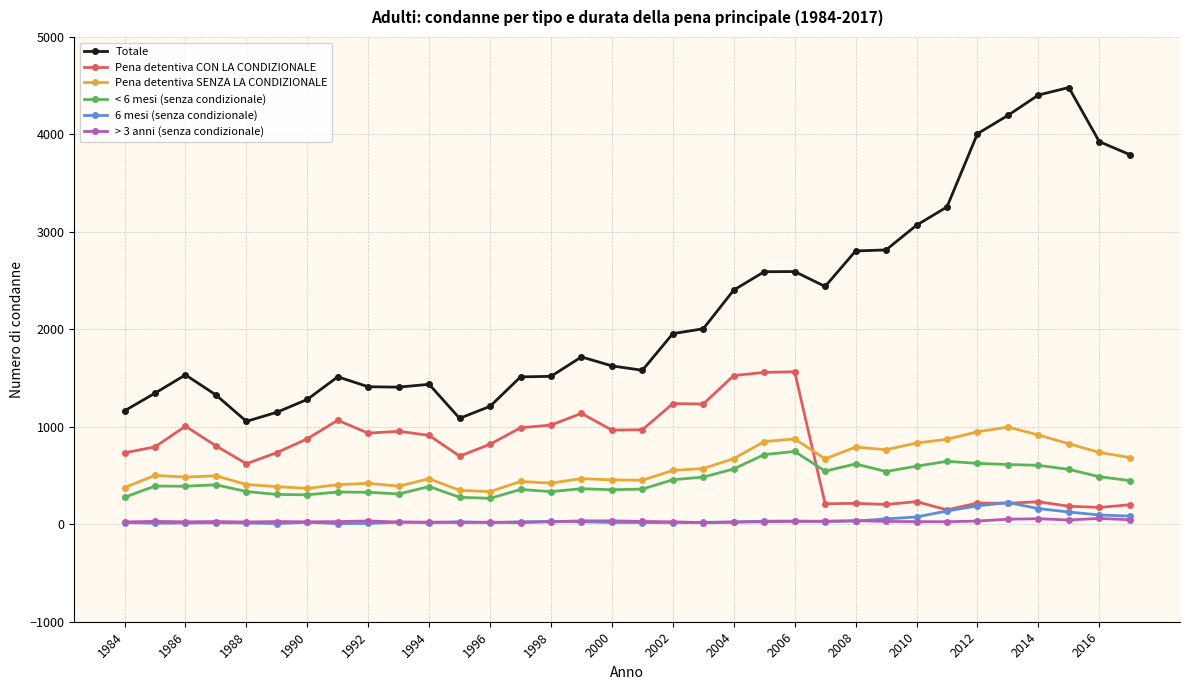

What is the average value of the < 6 mesi (senza condizionale) series?

451